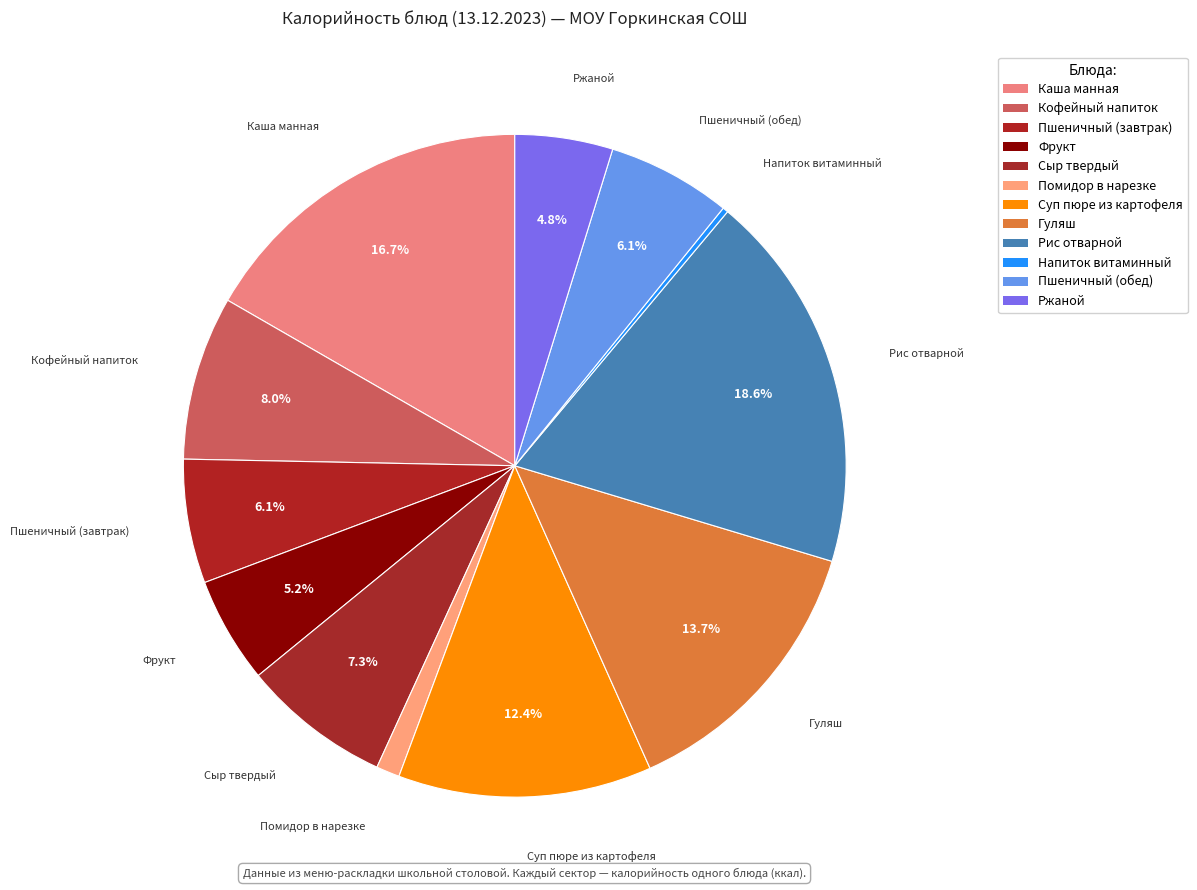

Combined, what portion of the pie is Кофейный напиток and Пшеничный (завтрак)?

14.1%